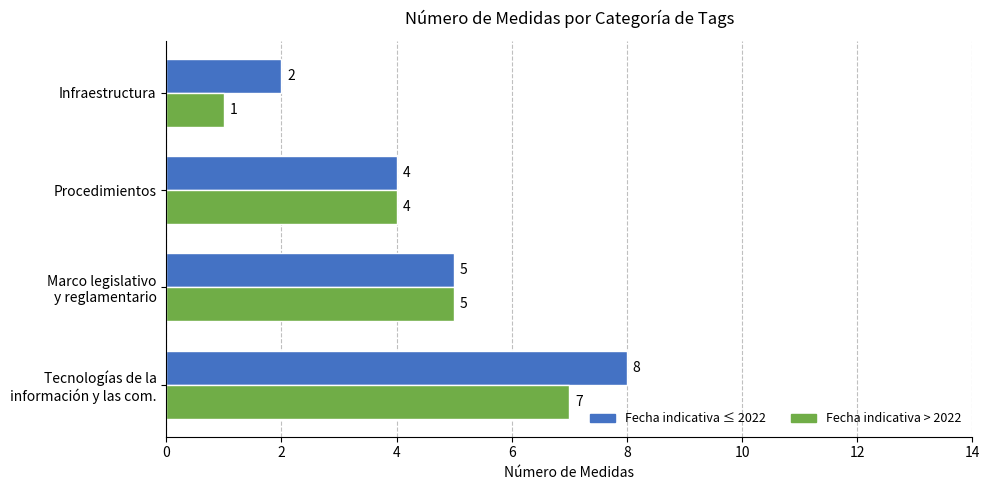

What is the sum of all Fecha indicativa > 2022 values?

17